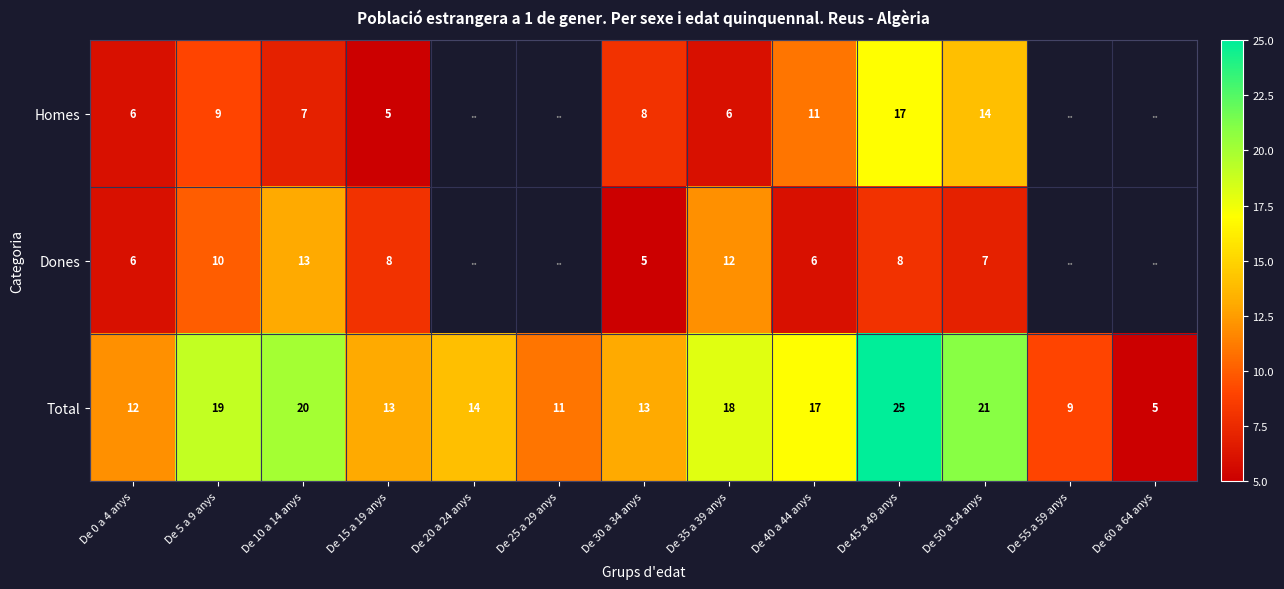

The value of Total at De 0 a 4 anys is 18.7. True or false?

False